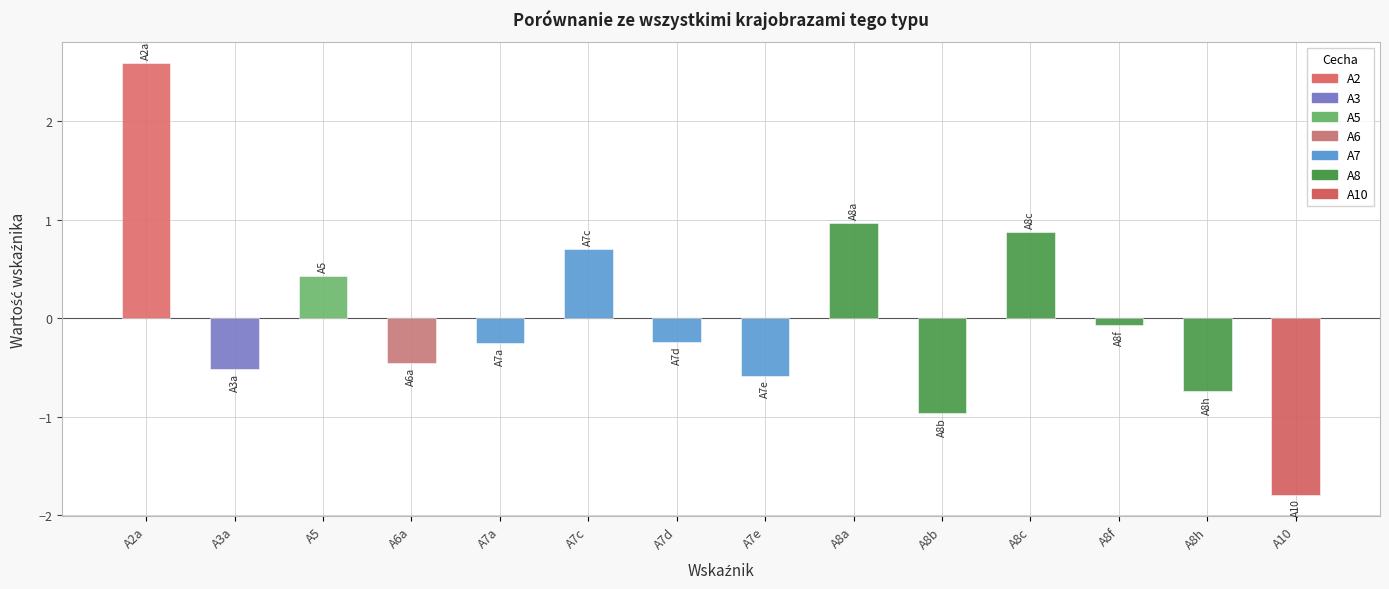

Rank the categories by value from highest to lowest.

A2a, A8a, A8c, A7c, A5, A8f, A7d, A7a, A6a, A3a, A7e, A8h, A8b, A10